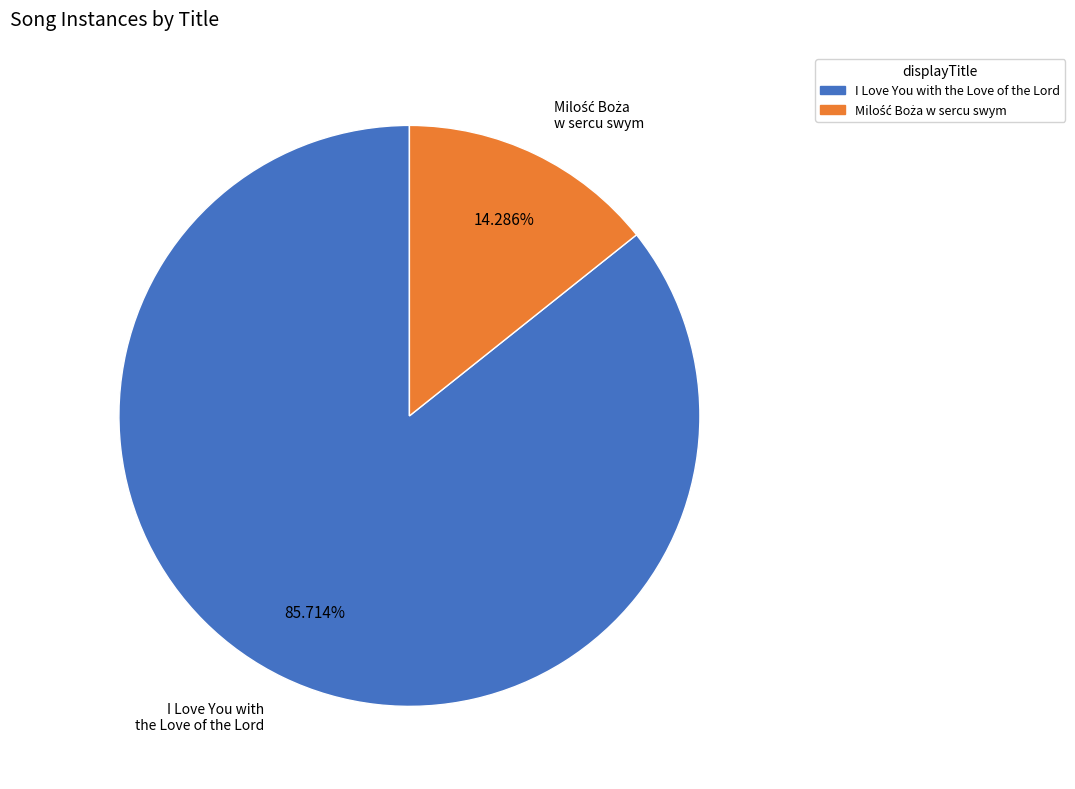

Which slice is the largest?

I Love You with the Love of the Lord